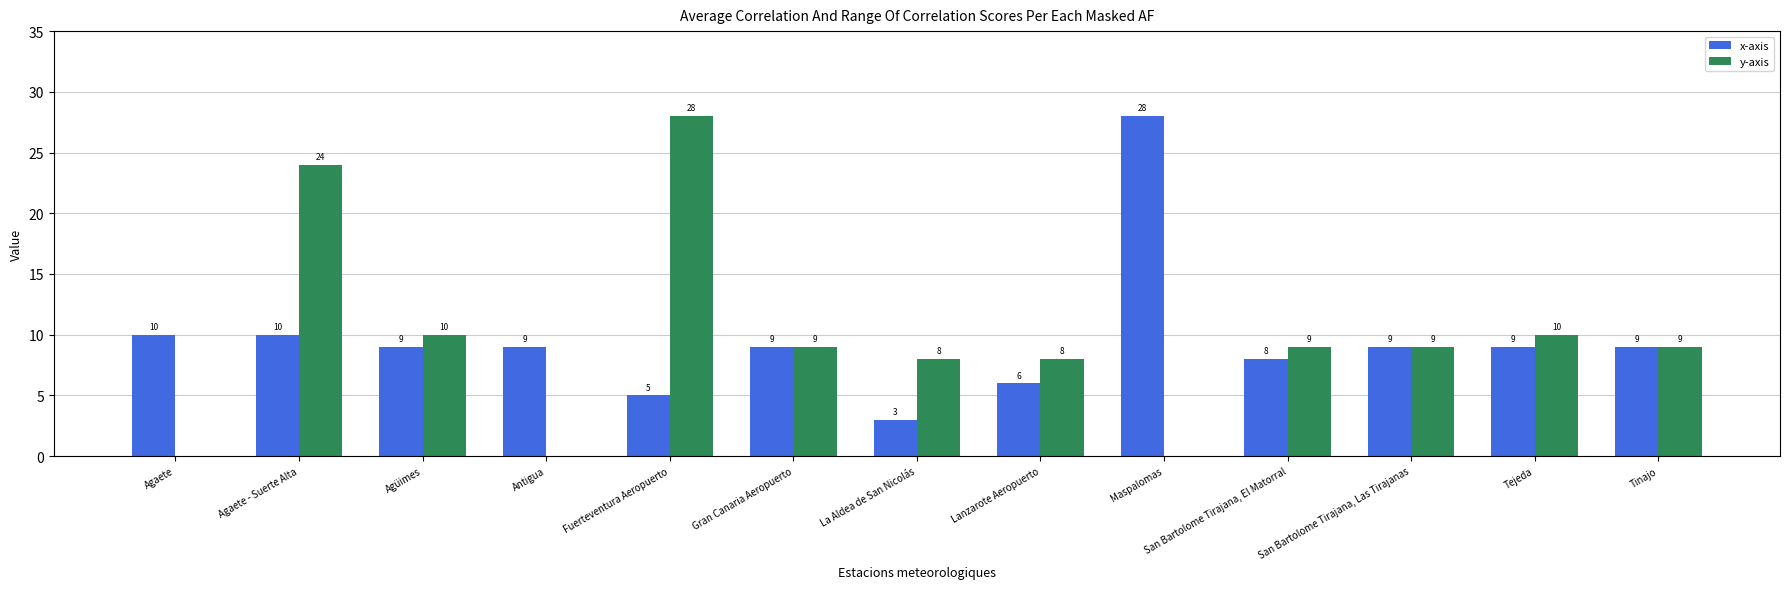

The y-axis series shows 9 at San Bartolome Tirajana, Las Tirajanas. True or false?

True